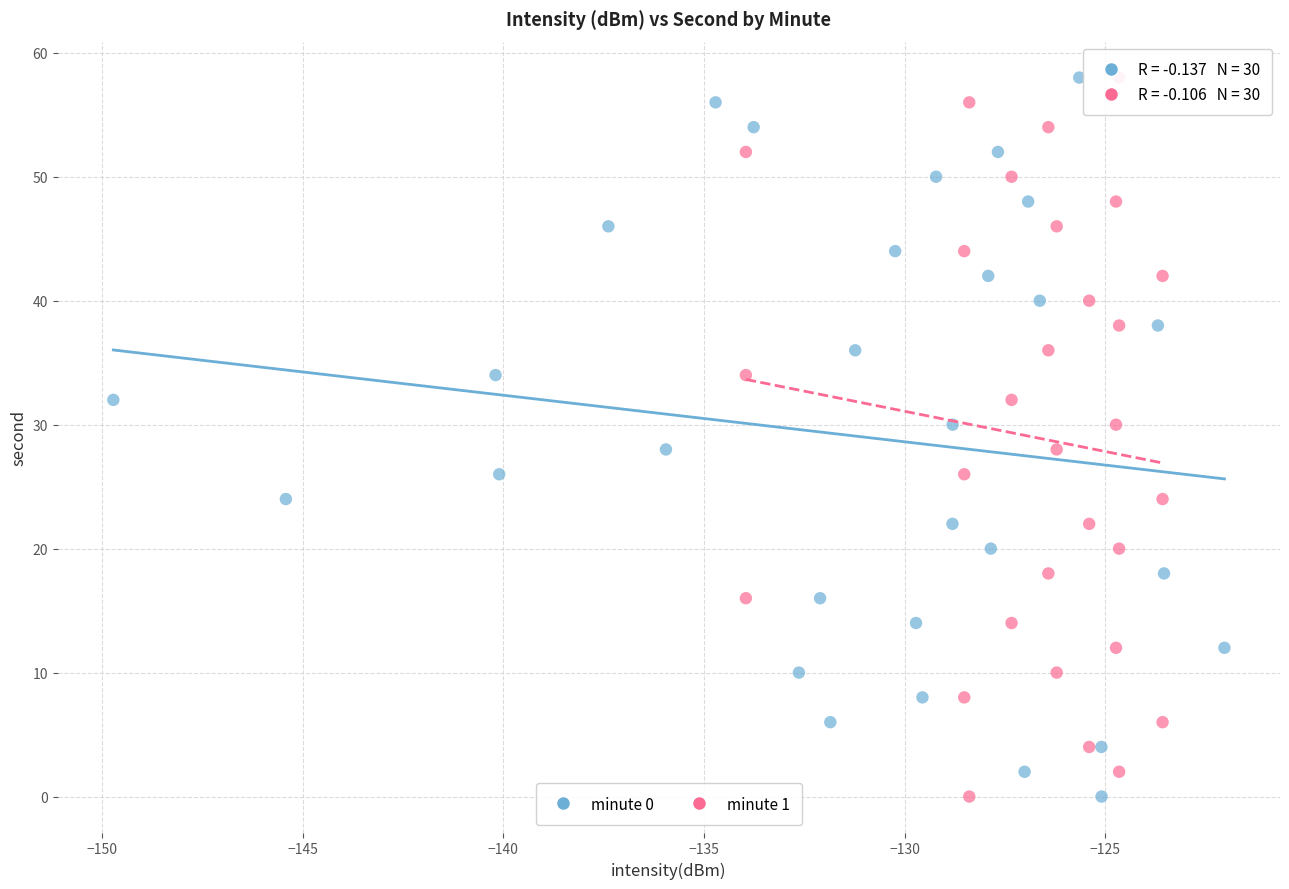

What are all the series names shown in the legend?

minute 0, minute 1